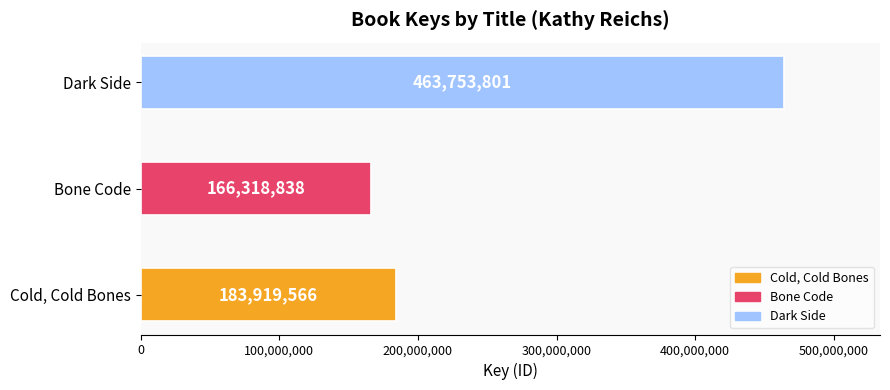

The value at Dark Side is 188662222. True or false?

False